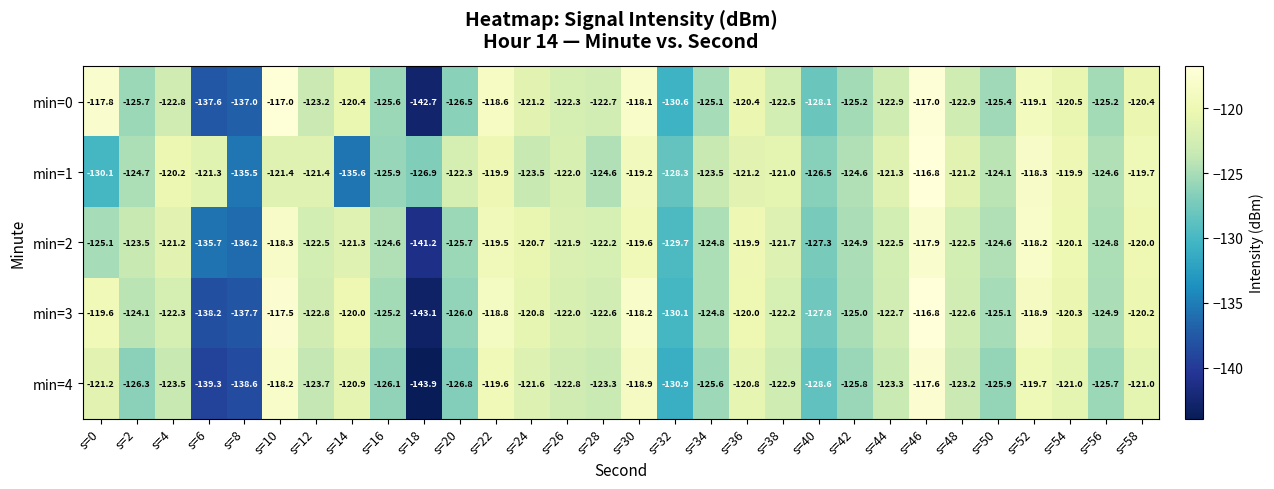

At s=54, list the series in order from largest to smallest.

min=1, min=2, min=3, min=0, min=4